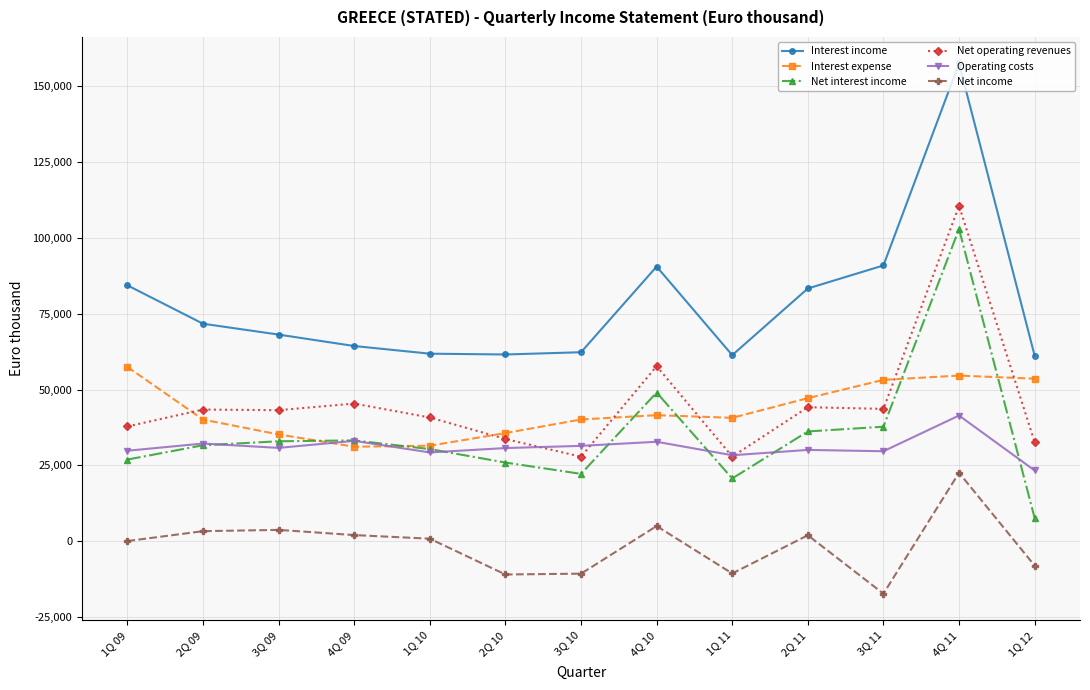

What is the label of the 1st point from the right?

1Q 12